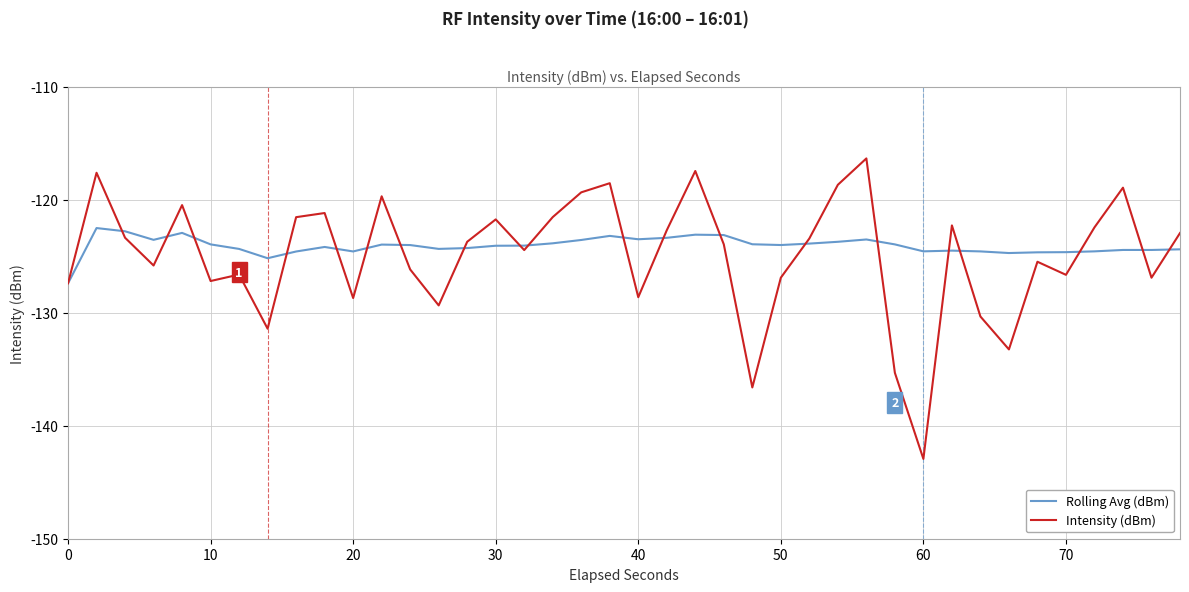

List the series in order of their peak value, highest first.

Intensity (dBm), Rolling Avg (dBm)